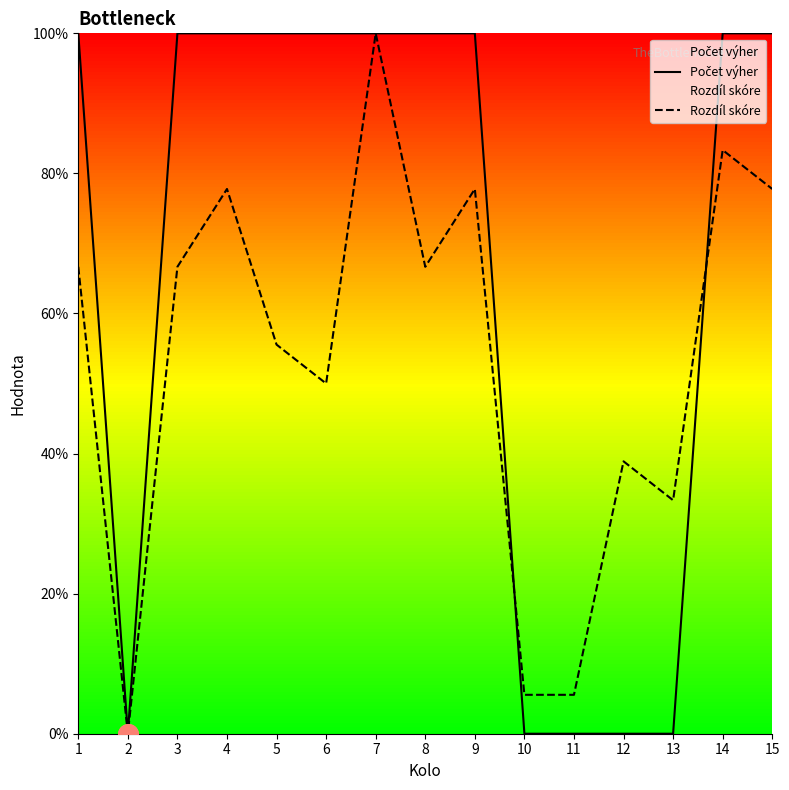

Which series reaches the maximum Y coordinate?

Počet výher